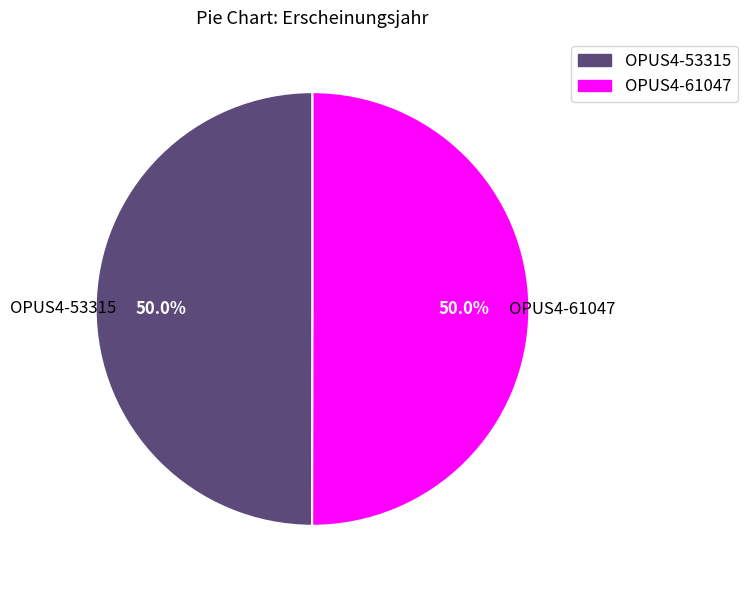

What is the ratio of the value at OPUS4-53315 to the value at OPUS4-61047?

1.0